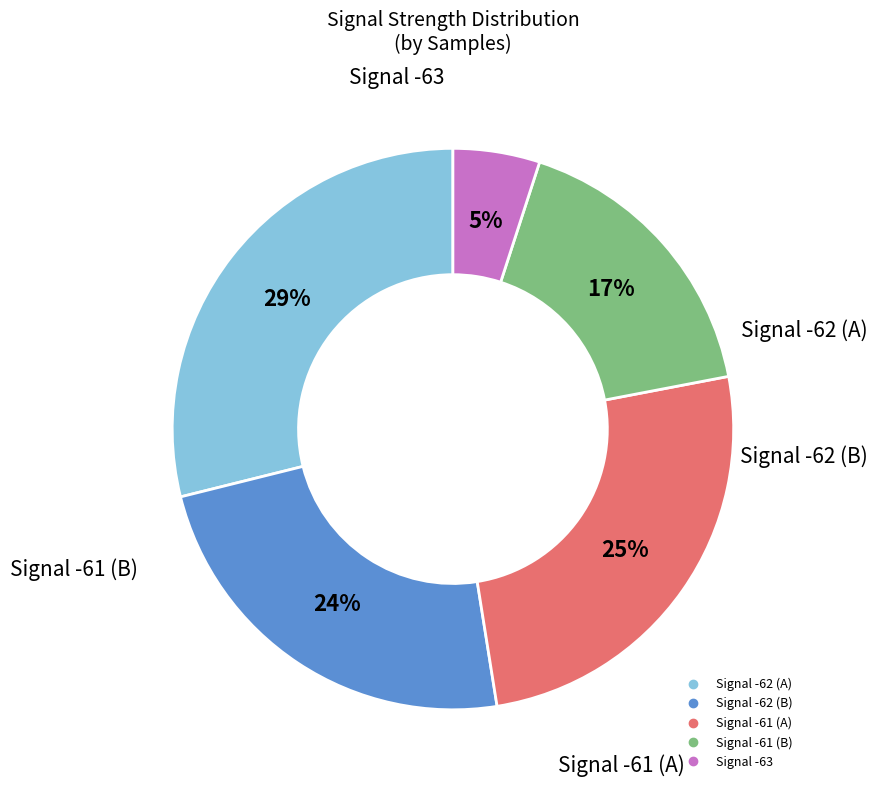

Is there a majority slice in this chart?

No